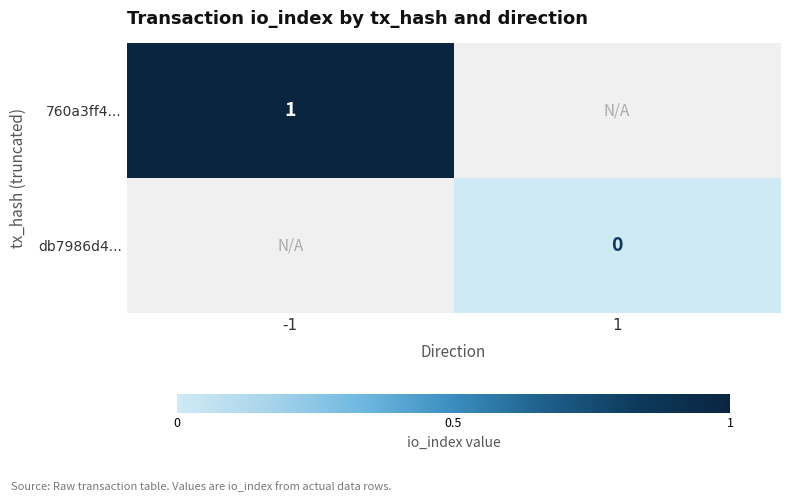

The value of 760a3ff4... at -1 is 2. True or false?

False